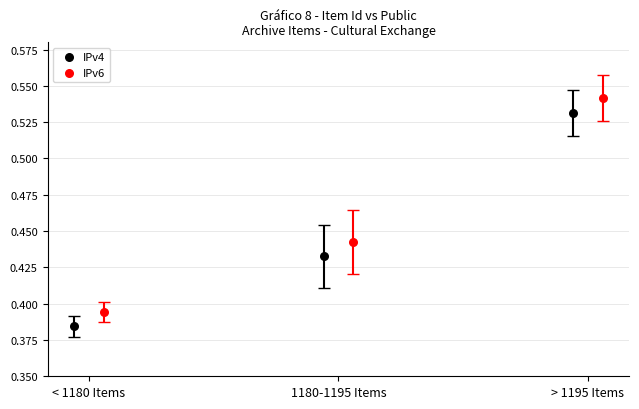

Which series contains the highest Y value?

IPv6